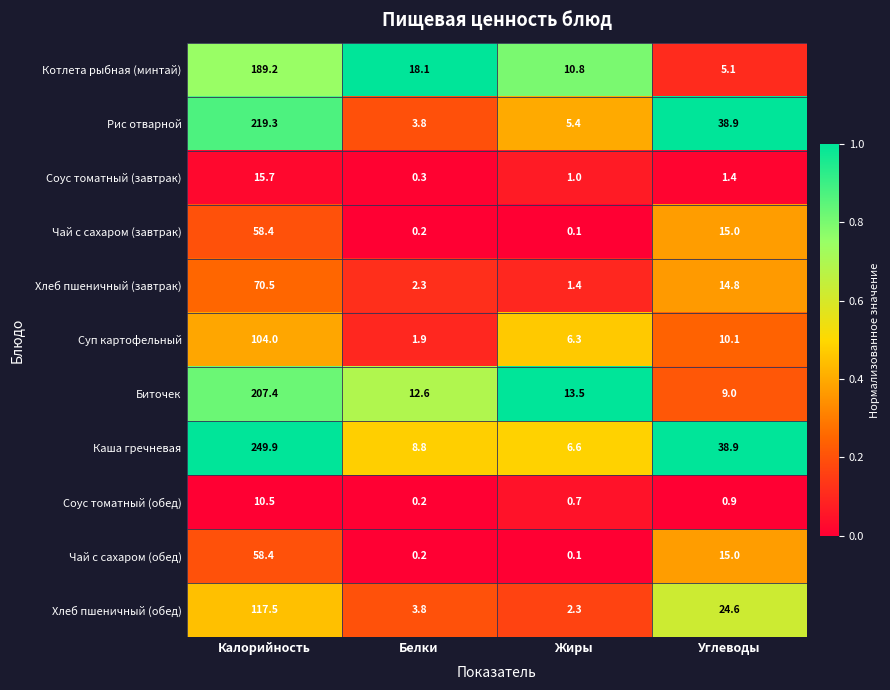

List the labels in order of Каша гречневая value, smallest first.

Жиры, Белки, Углеводы, Калорийность